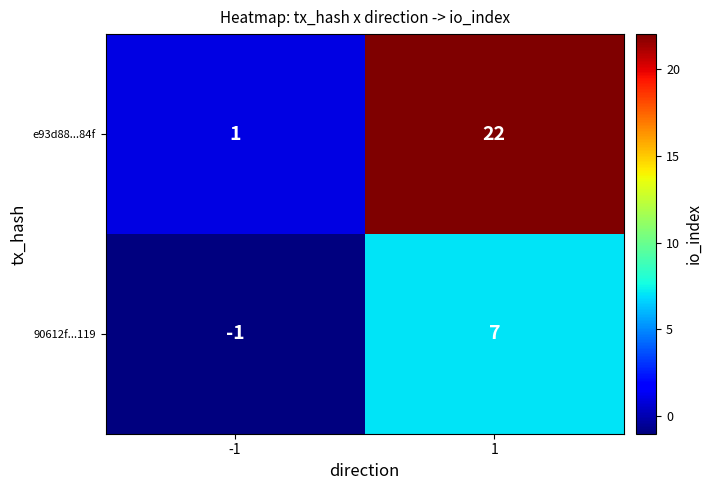

The e93d88...84f series shows 11 at 1. True or false?

False